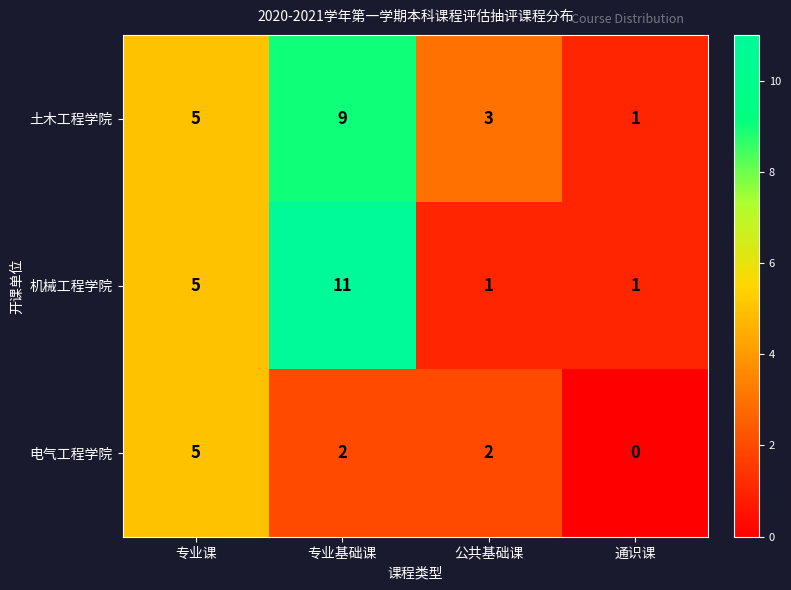

What is the difference between the maximum and minimum values in the 土木工程学院 series?

8